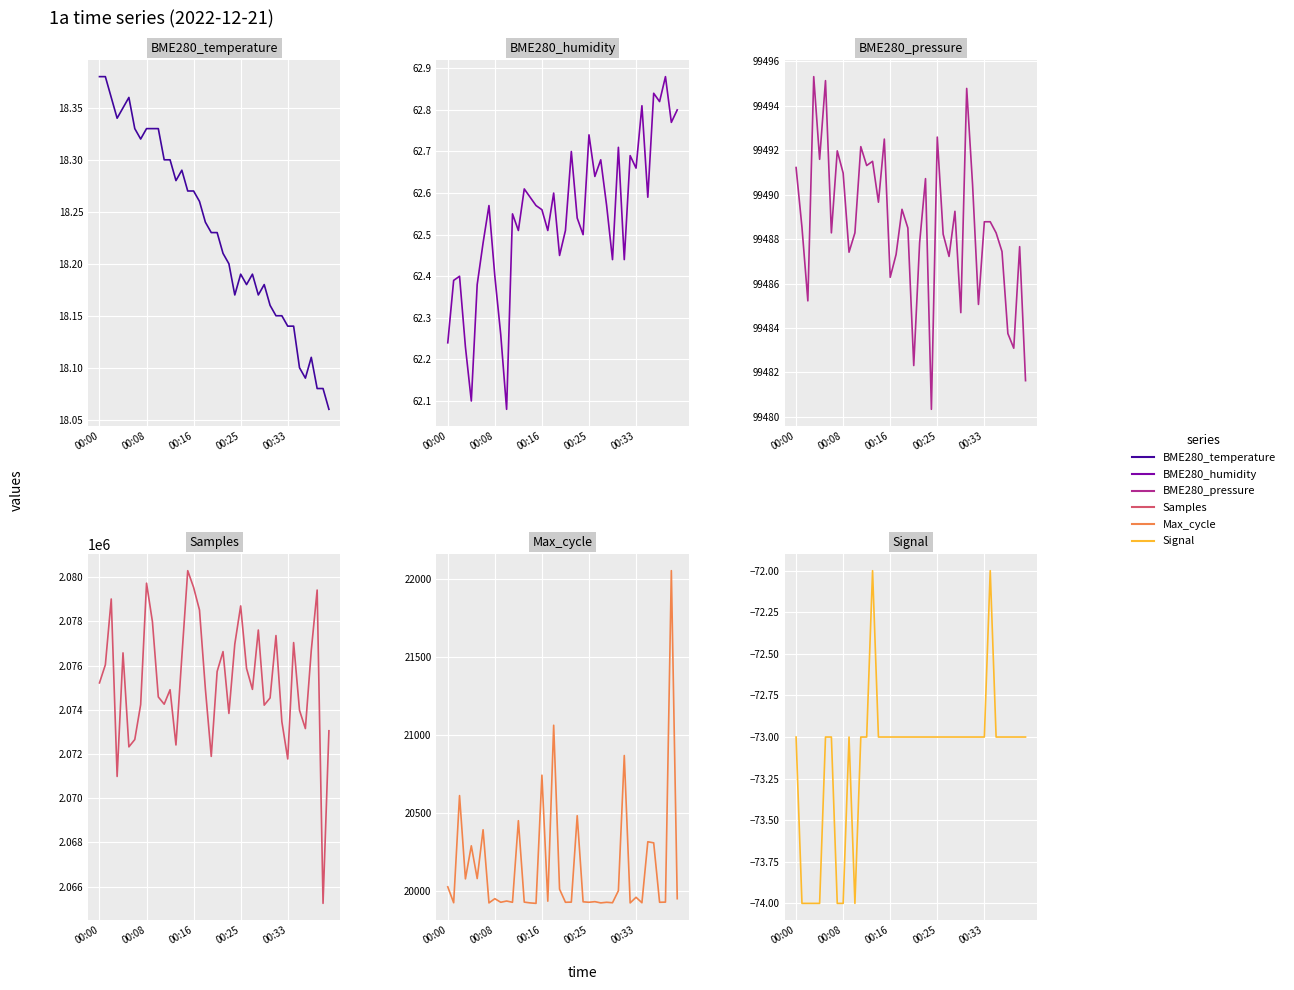

True or false: Max_cycle and Signal cross at least once.

False